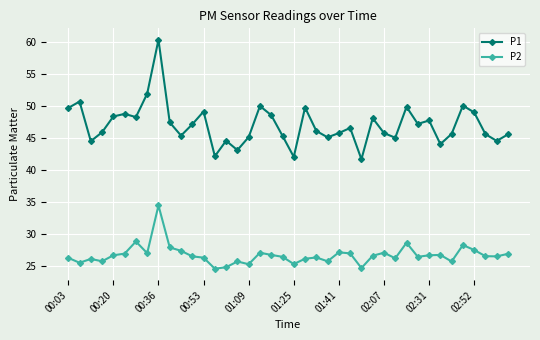

True or false: P1 and P2 intersect in this chart.

False